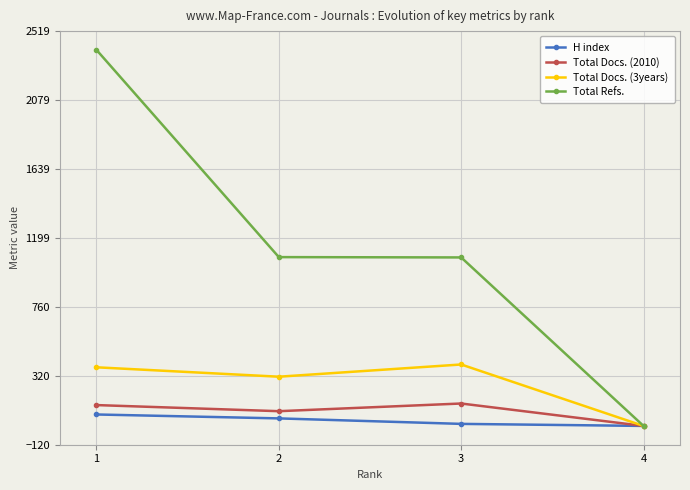

Is it true that H index equals 48 at 2?

True